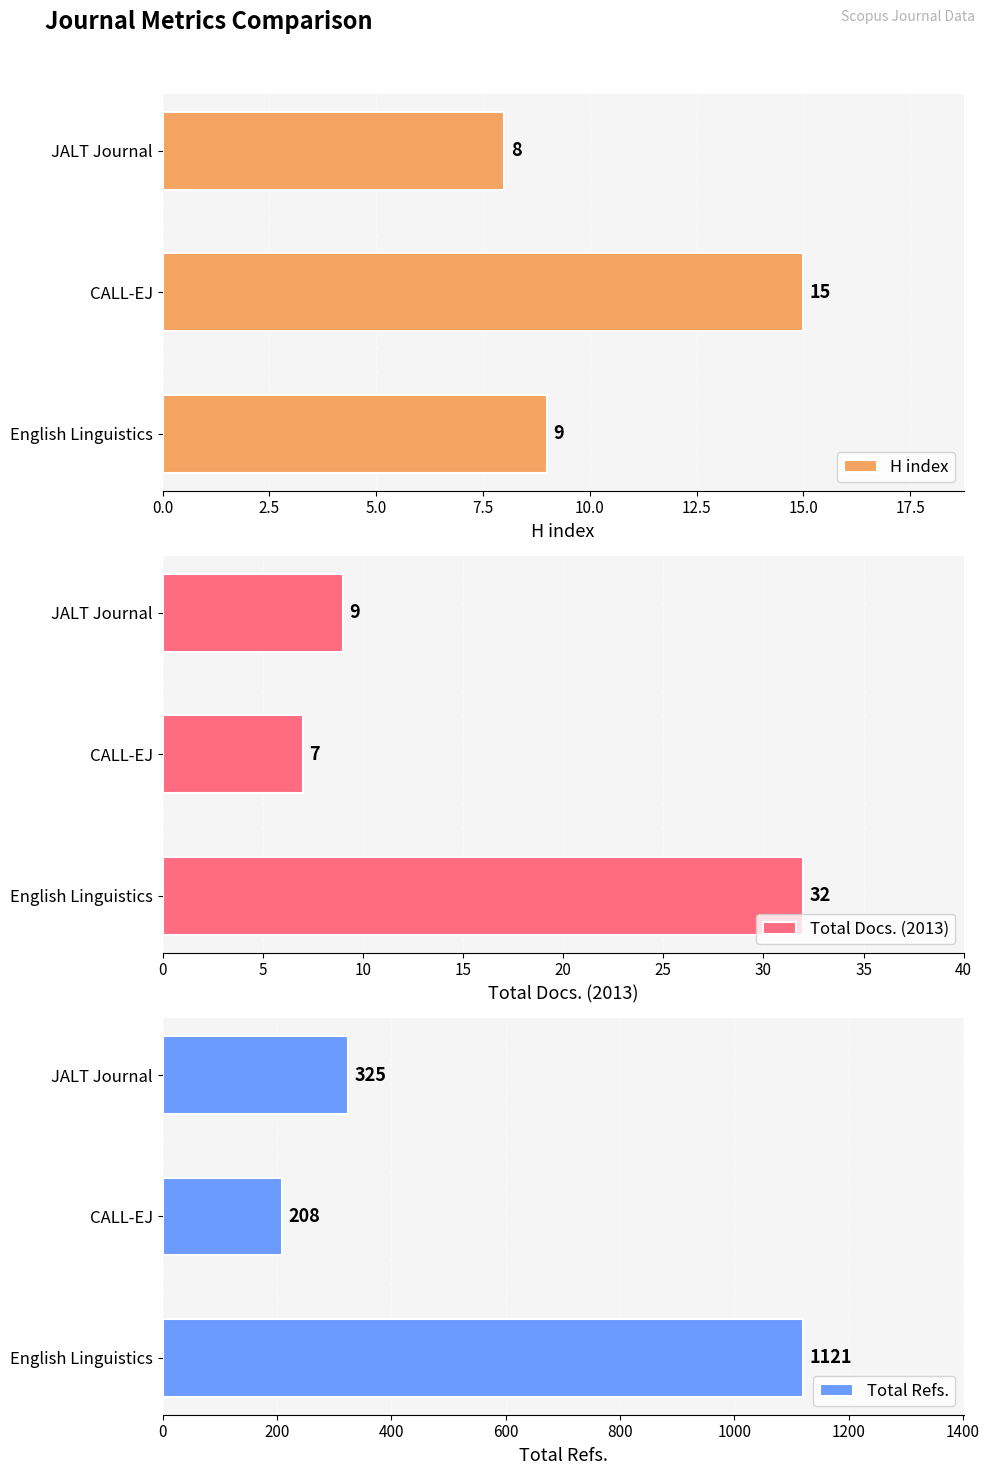

Which category has the lowest value across all series?

CALL-EJ